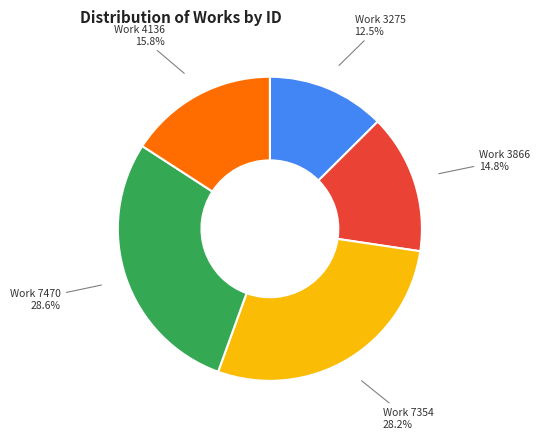

Is there a majority slice in this chart?

No